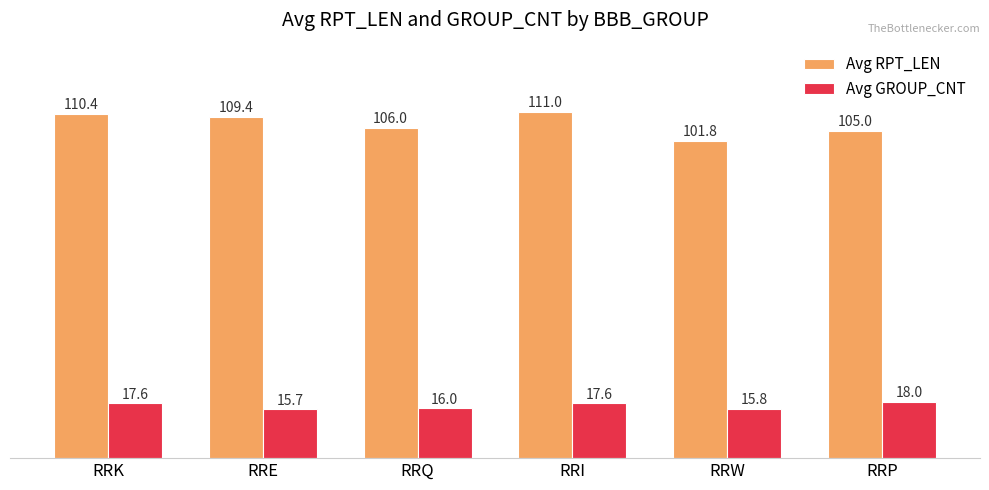

How many values in the Avg GROUP_CNT series are below 17?

3